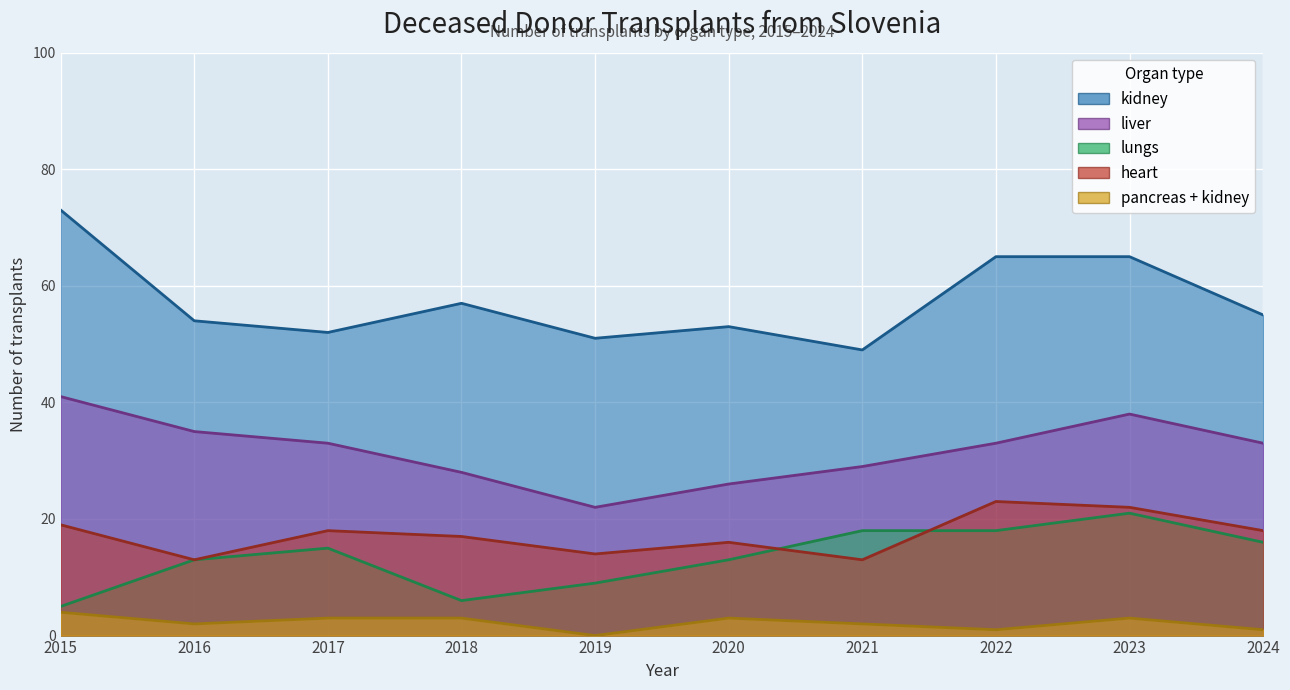

Read the heart value at 2021, to the nearest 10.

10